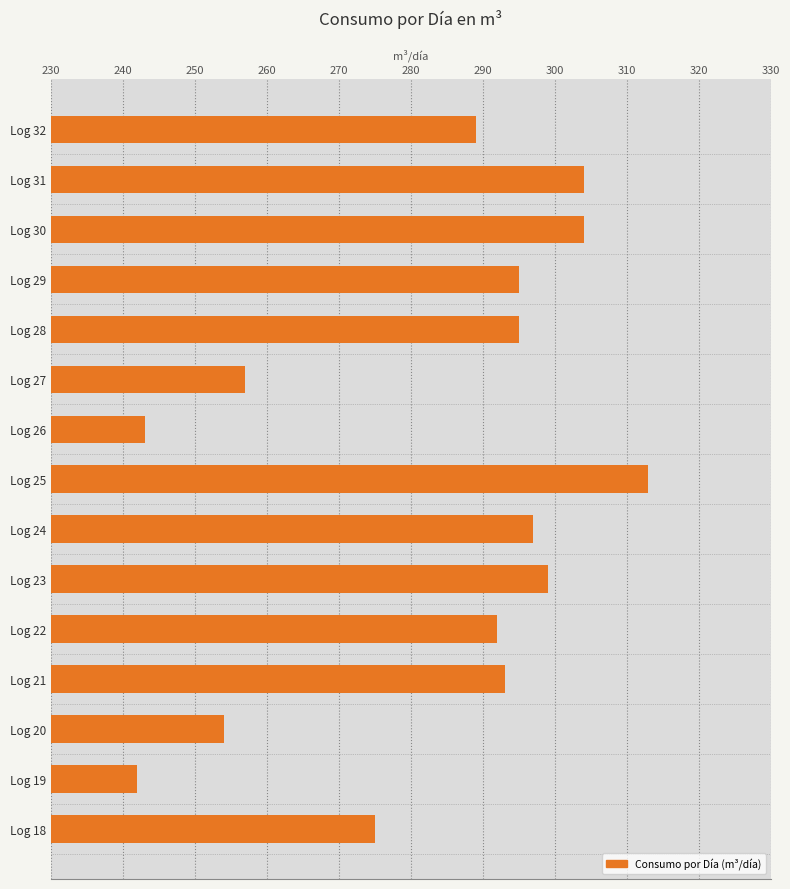

At which label is the value closest to 277?

Log 18